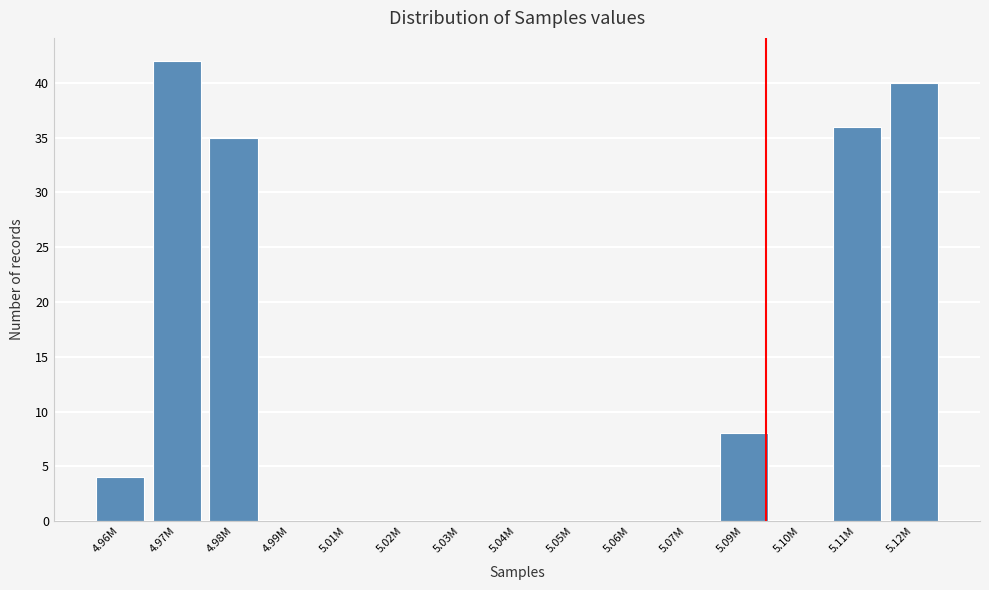

Reading left to right, list all the values displayed in this chart.

4.96M=4	4.97M=42	4.98M=35	4.99M=0	5.01M=0	5.02M=0	5.03M=0	5.04M=0	5.05M=0	5.06M=0	5.07M=0	5.09M=8	5.10M=0	5.11M=36	5.12M=40